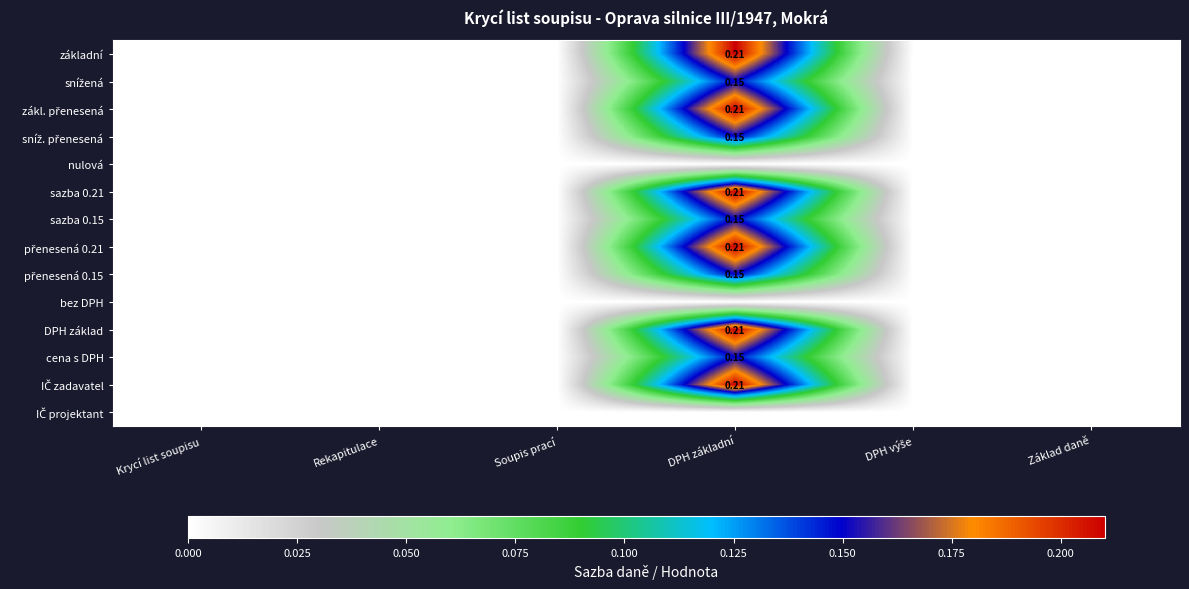

What is the maximum value for zákl. přenesená?

0.2